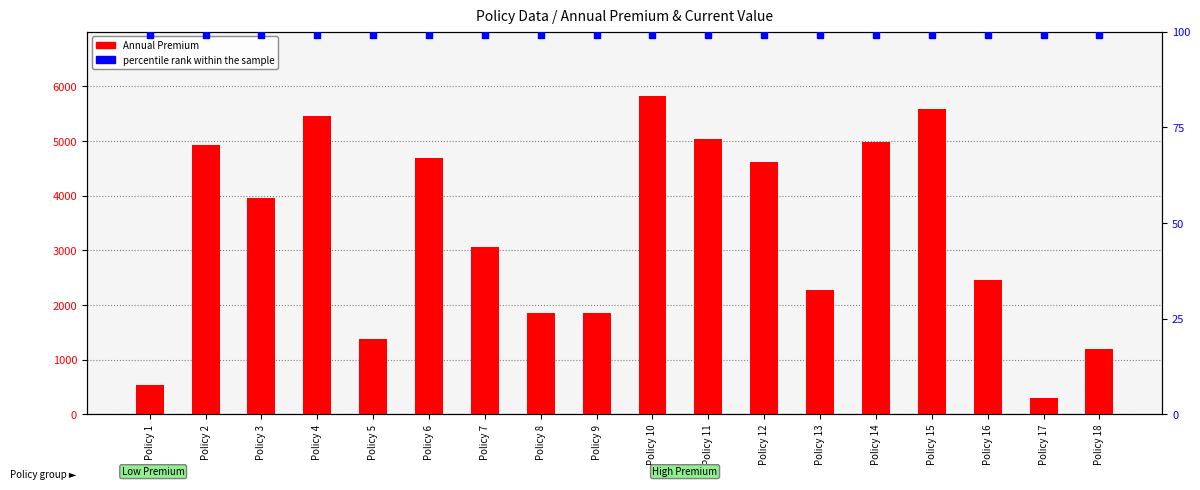

Which series reaches the minimum Y coordinate?

percentile rank within the sample